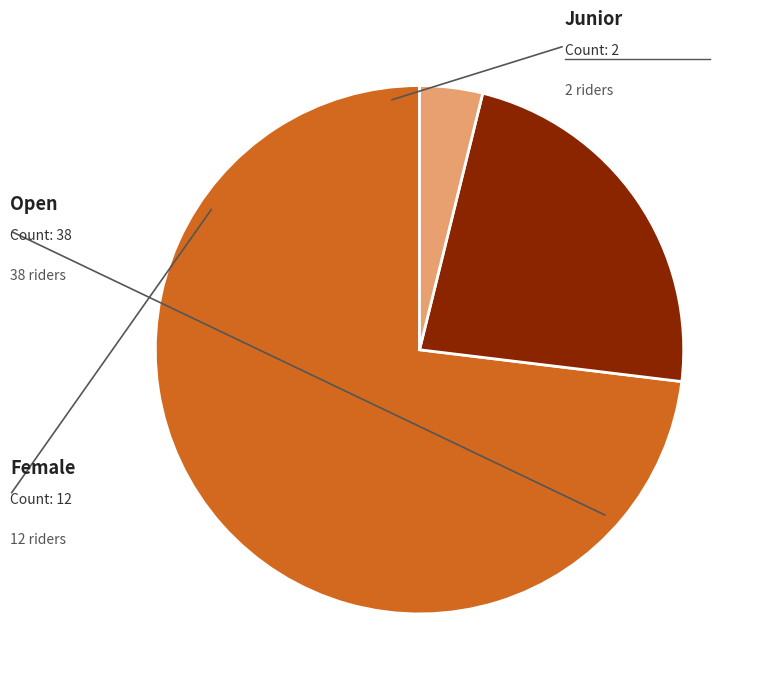

Count the number of slices in the pie.

3